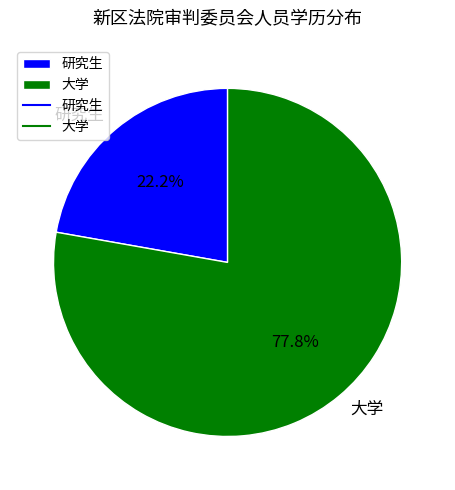

Which category has the smallest portion of the pie?

研究生